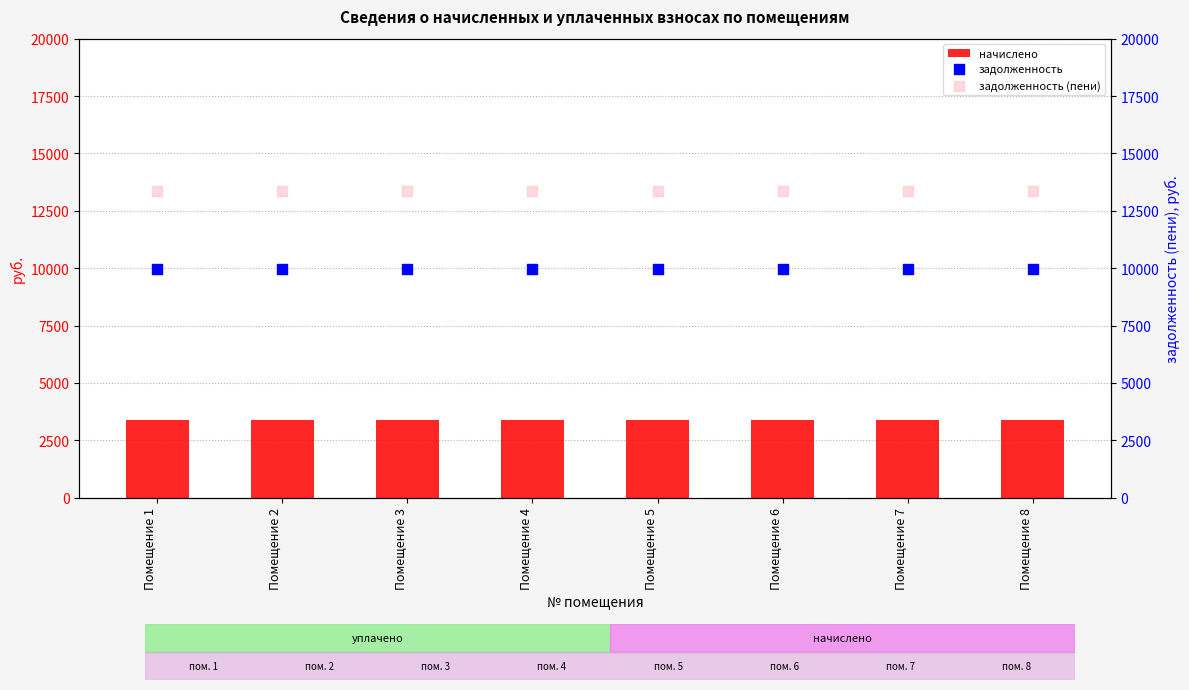

Is the value of начислено at Помещение 8 greater than the value of задолженность at Помещение 1?

No